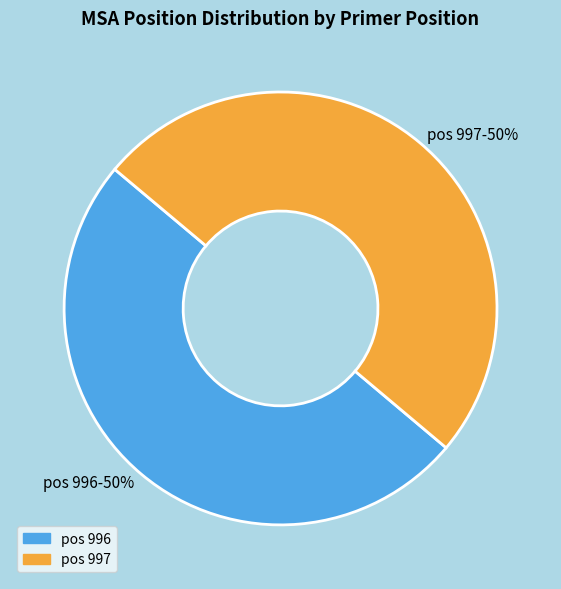

What is the ratio of the value at pos 997 to the value at pos 996?

1.0